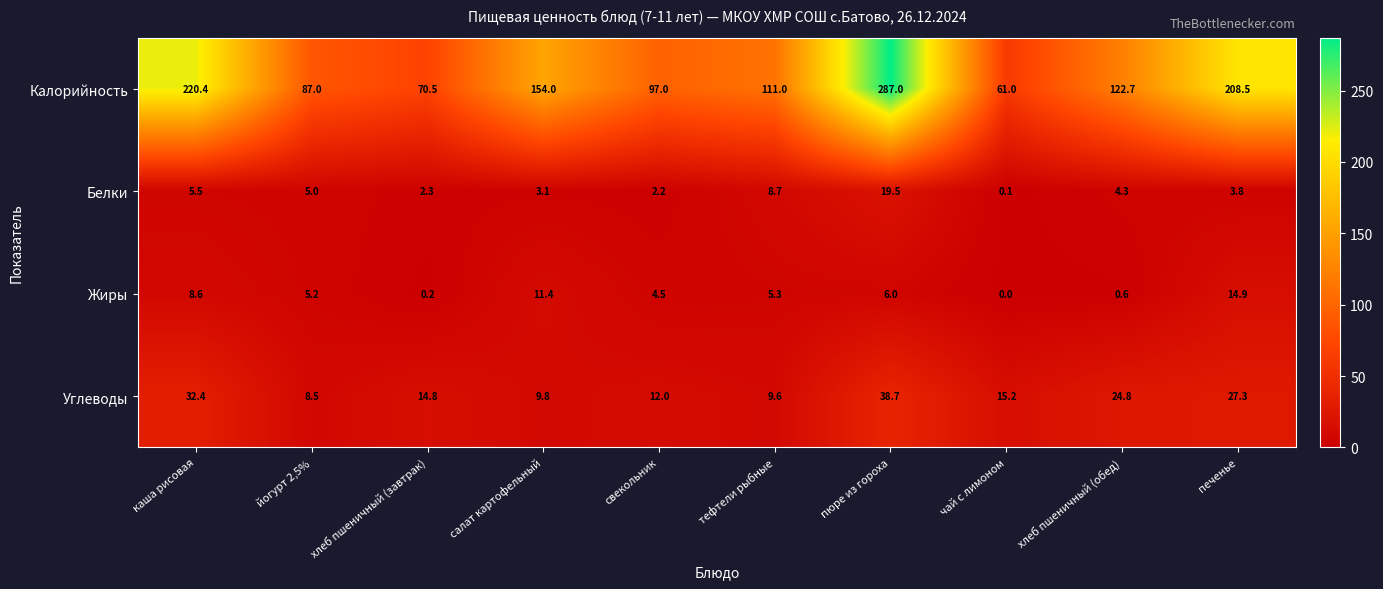

The value of Калорийность at свекольник is 97.0. True or false?

True